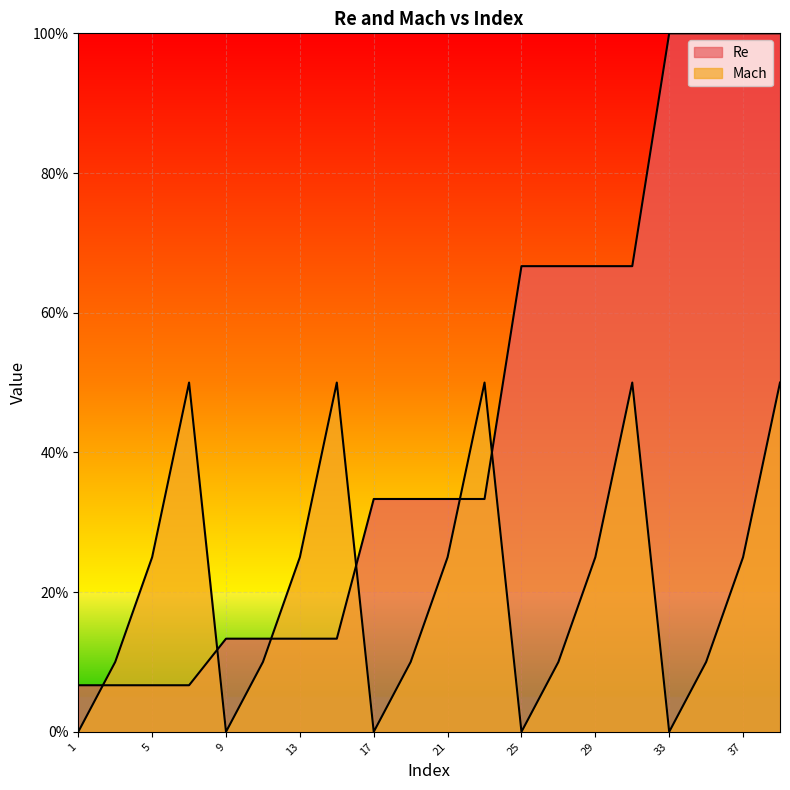

Rank the series at 11 from highest to lowest value.

Re, Mach